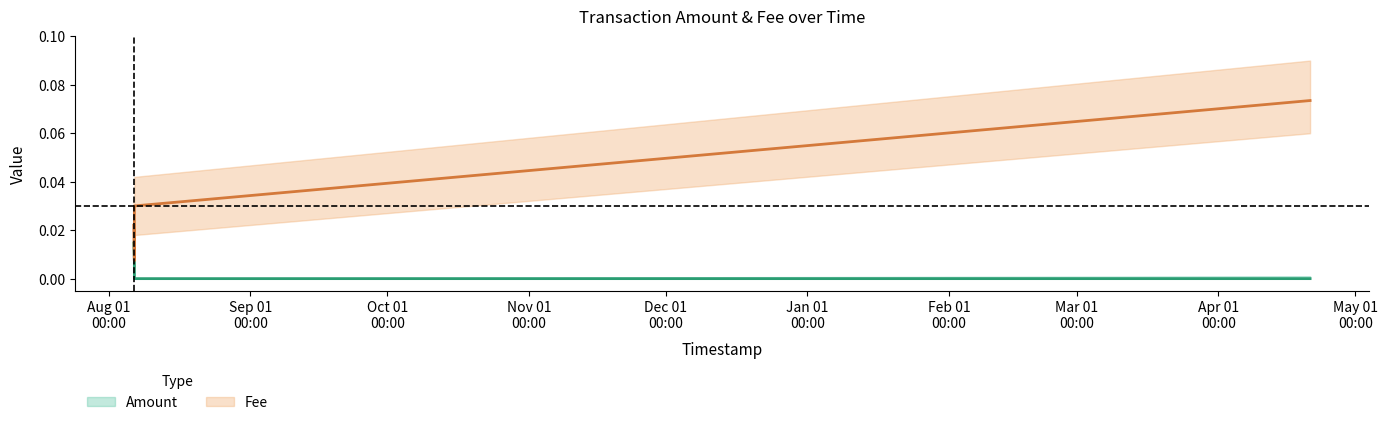

True or false: Fee and Amount intersect in this chart.

False